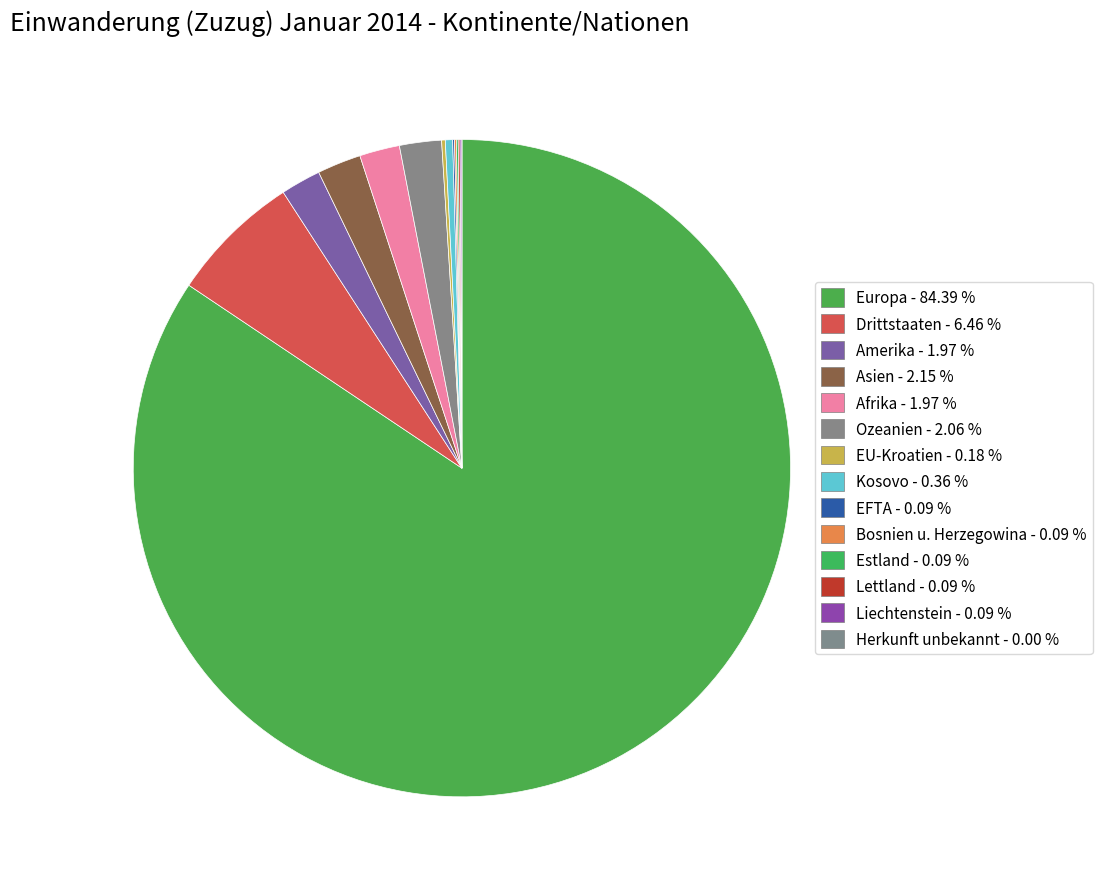

Which category has the smallest portion of the pie?

Herkunft unbekannt